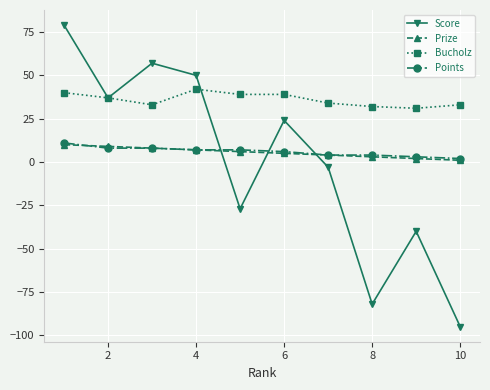

Which series has the largest range (max minus min)?

Score